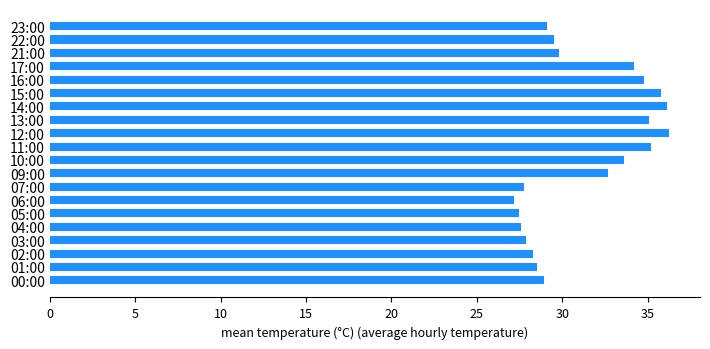

Is it true that the value at 22:00 is 29.5?

True